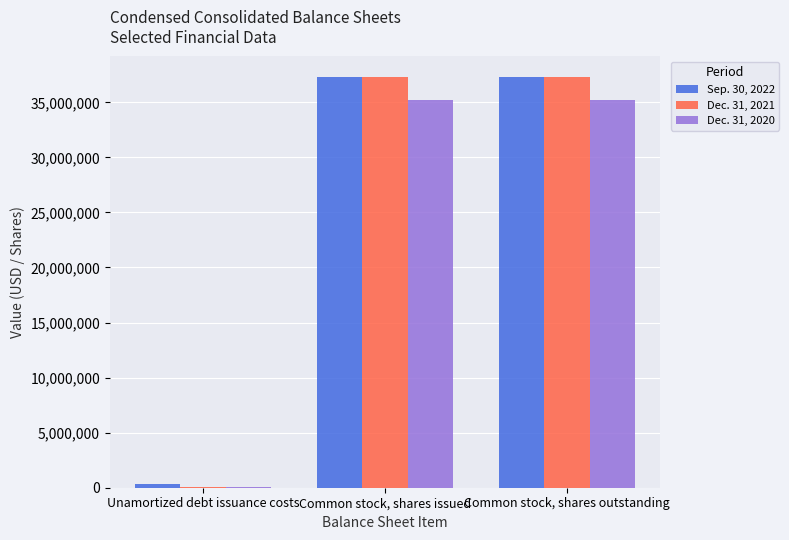

Reading right to left, transcribe all the data shown in this chart.

Sep. 30, 2022: Common stock, shares outstanding=37295813	Common stock, shares issued=37295813	Unamortized debt issuance costs=333097
Dec. 31, 2021: Common stock, shares outstanding=37295813	Common stock, shares issued=37295813	Unamortized debt issuance costs=53614
Dec. 31, 2020: Common stock, shares outstanding=35201513	Common stock, shares issued=35201513	Unamortized debt issuance costs=97832